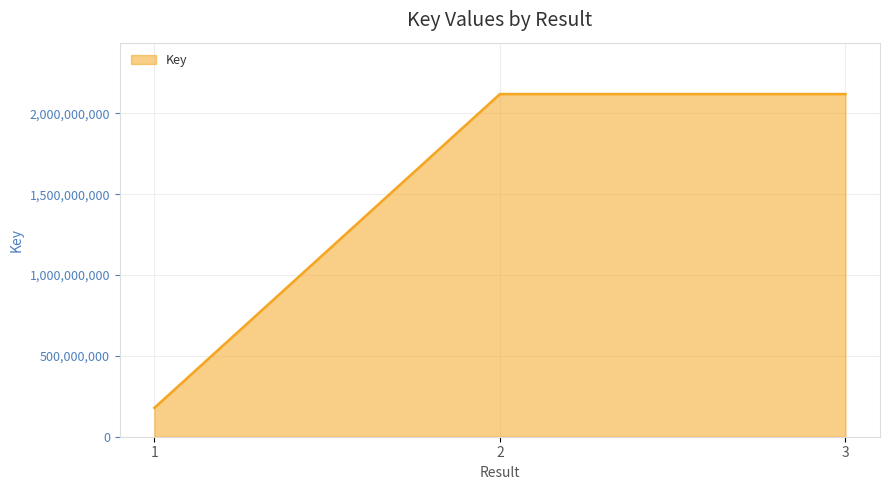

What is the difference between the values at 2 and 3?

3140